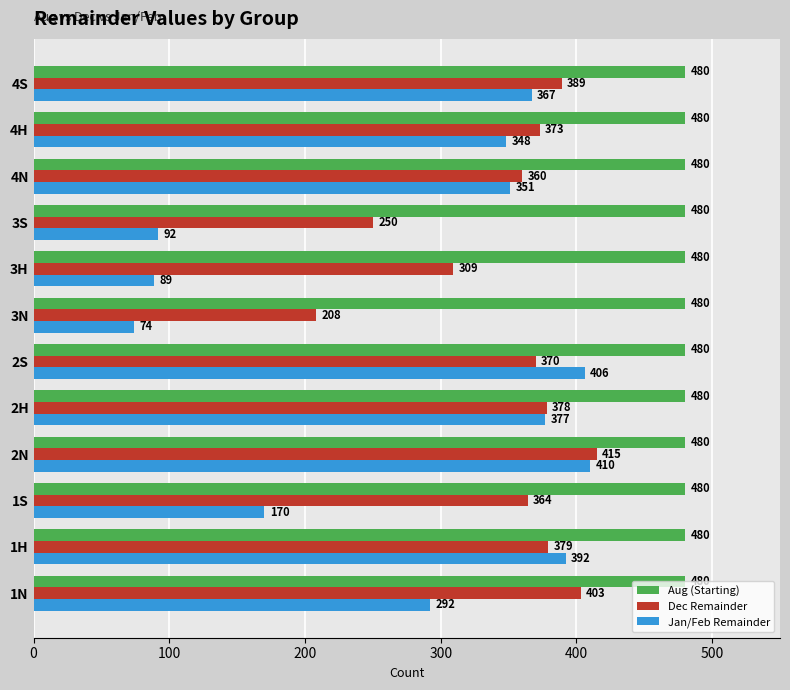

Rank the series by their maximum value, from highest to lowest.

Aug (Starting), Dec Remainder, Jan/Feb Remainder